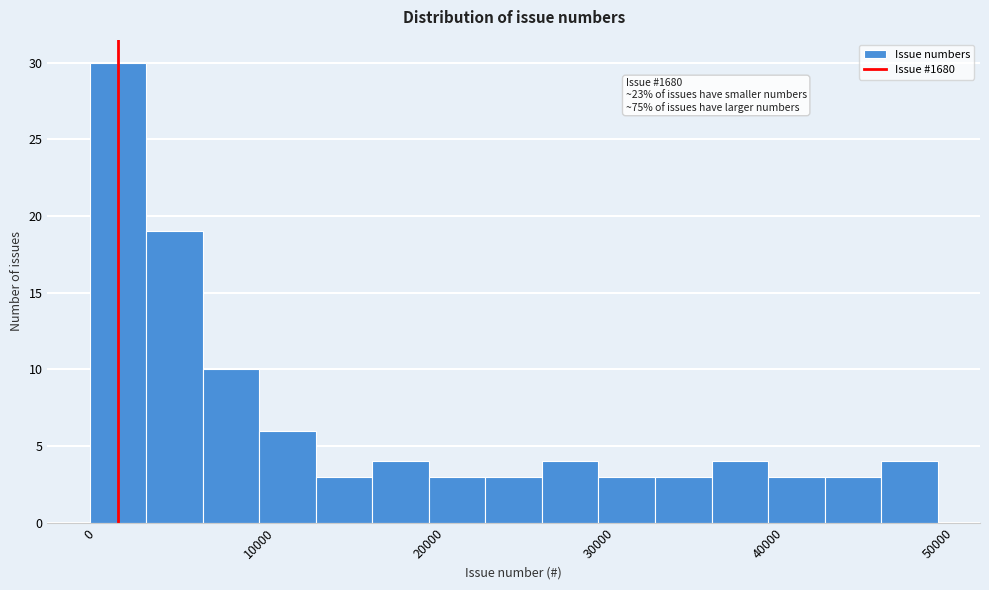

Read against the x-axis, roughly where is the centre of the tallest bar?

2000